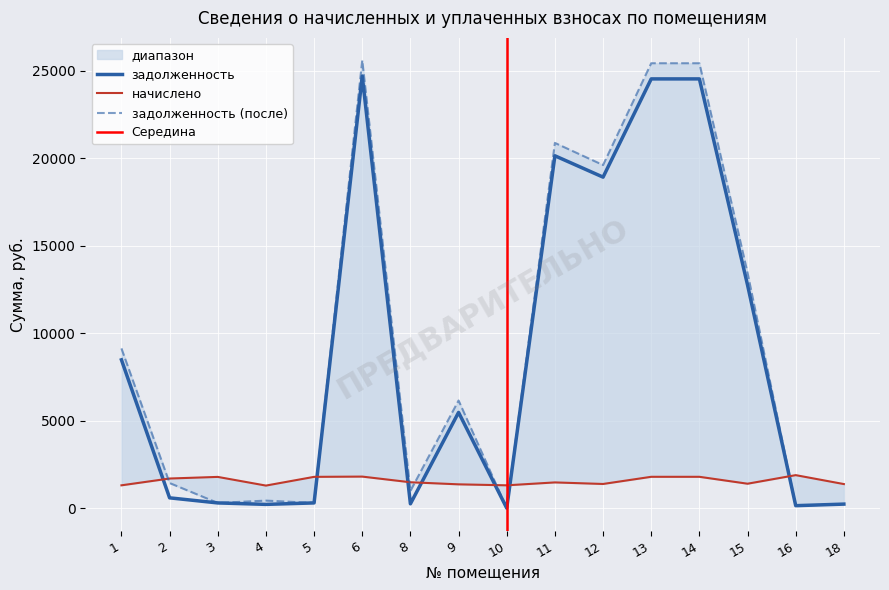

At which category does начислено reach its first local valley?

4